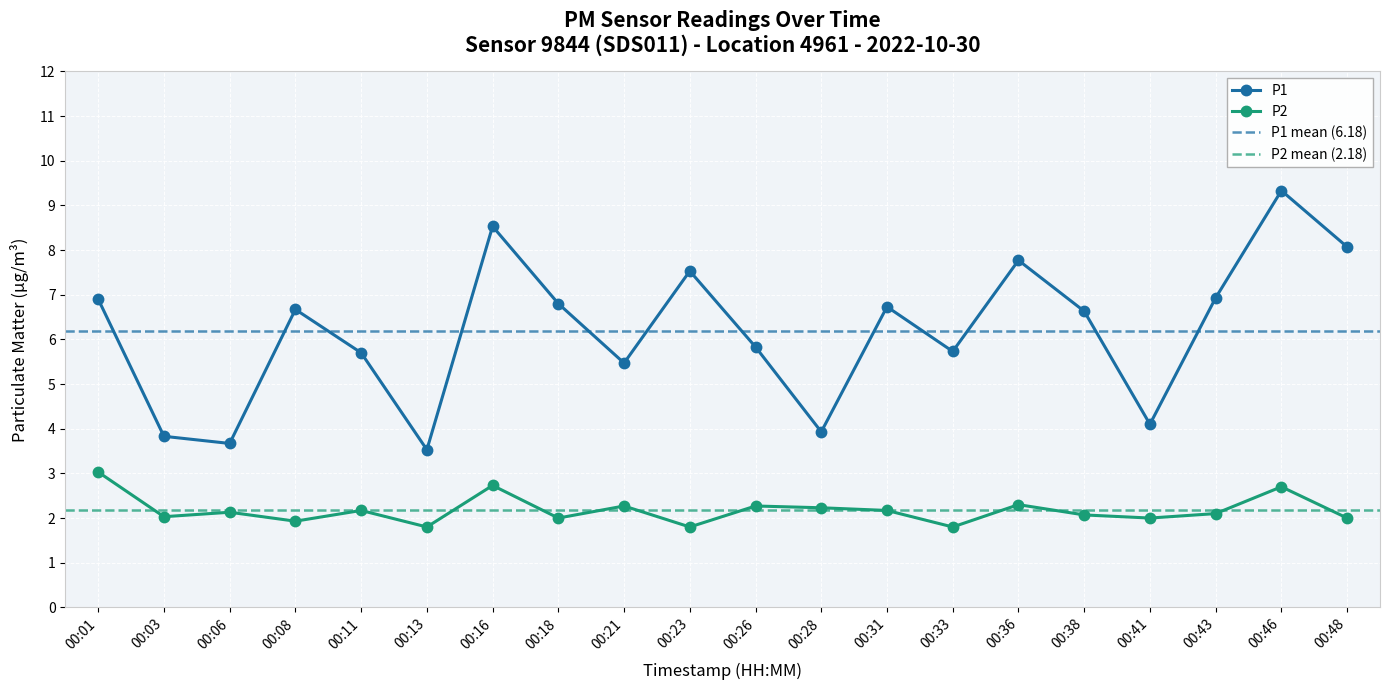

How many lines are shown in the chart?

2